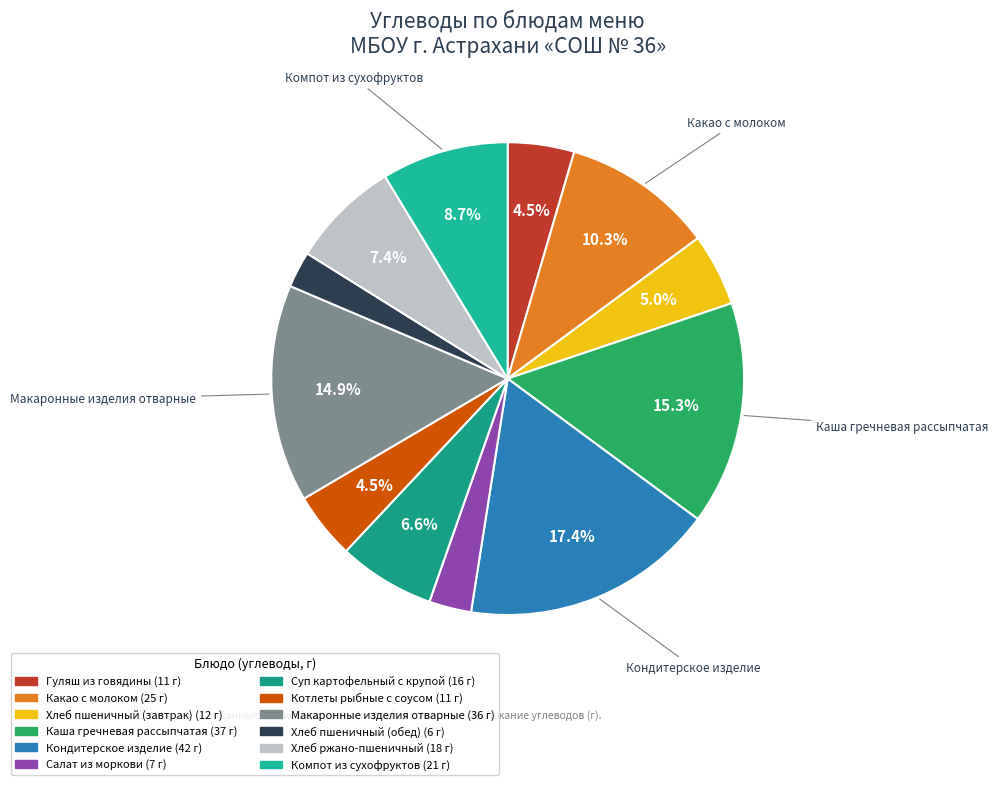

Which category has the smallest portion of the pie?

Хлеб пшеничный (обед)